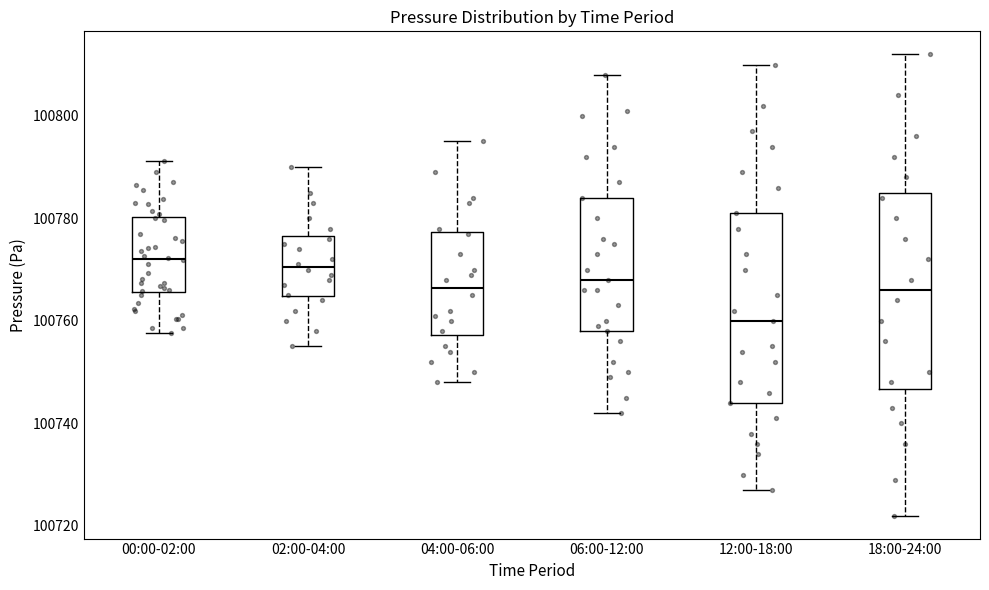

Which box's median line is the lowest?

12:00-18:00